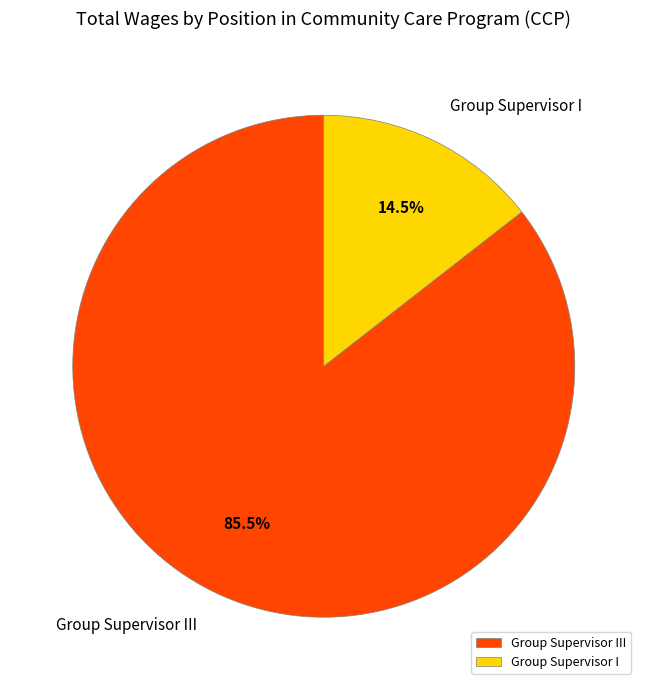

Is it true that Group Supervisor I is 1% of the pie?

False